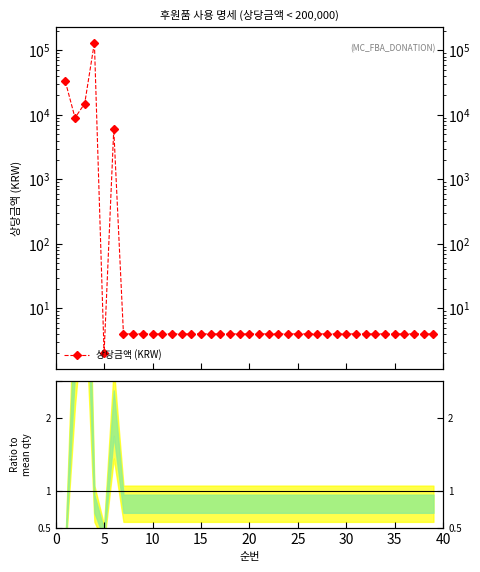

At which category does the data reach its first local valley?

2